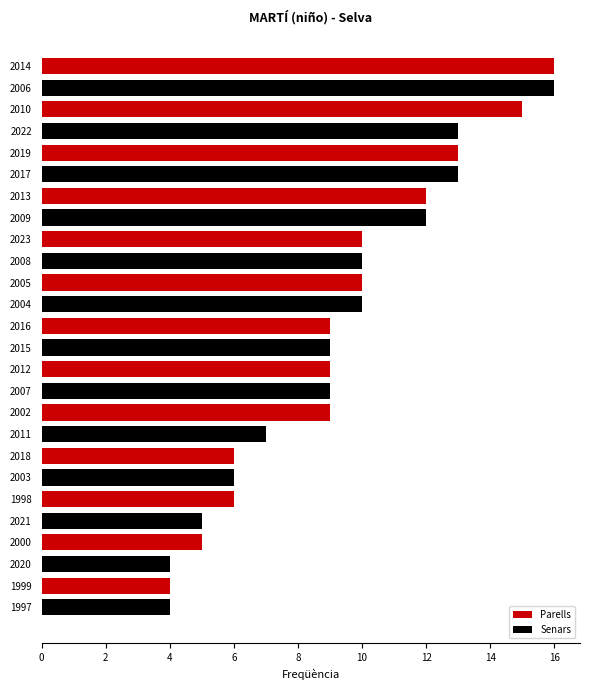

What is the greatest value displayed?

16